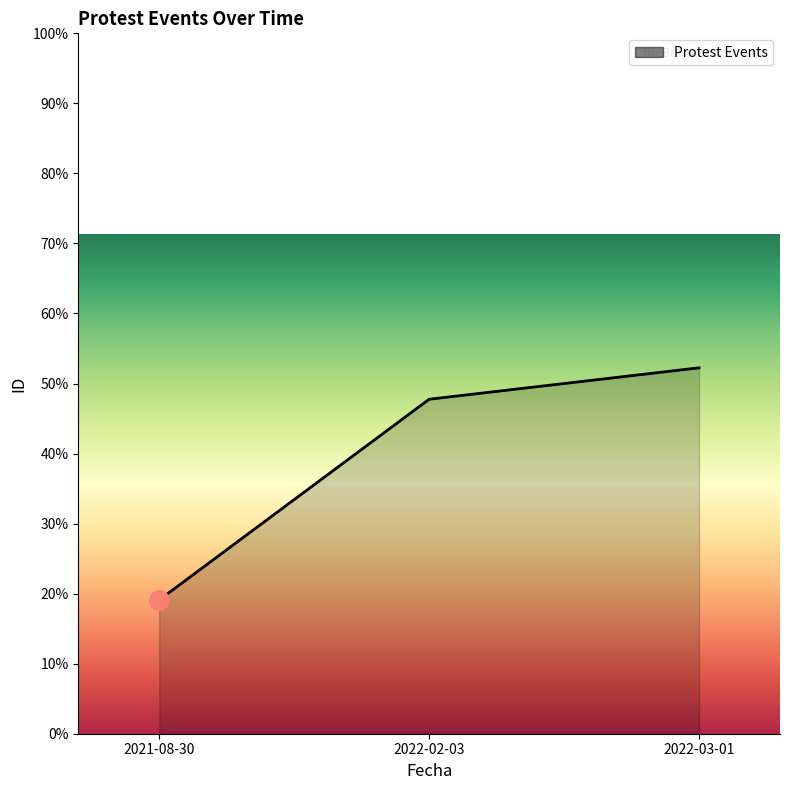

Reading left to right, what are all the values shown in this chart?

10159	10459	10506